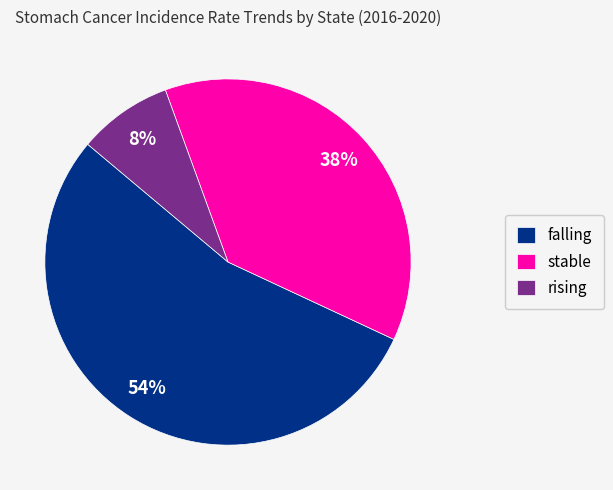

To the nearest percent, what portion does falling represent?

54%